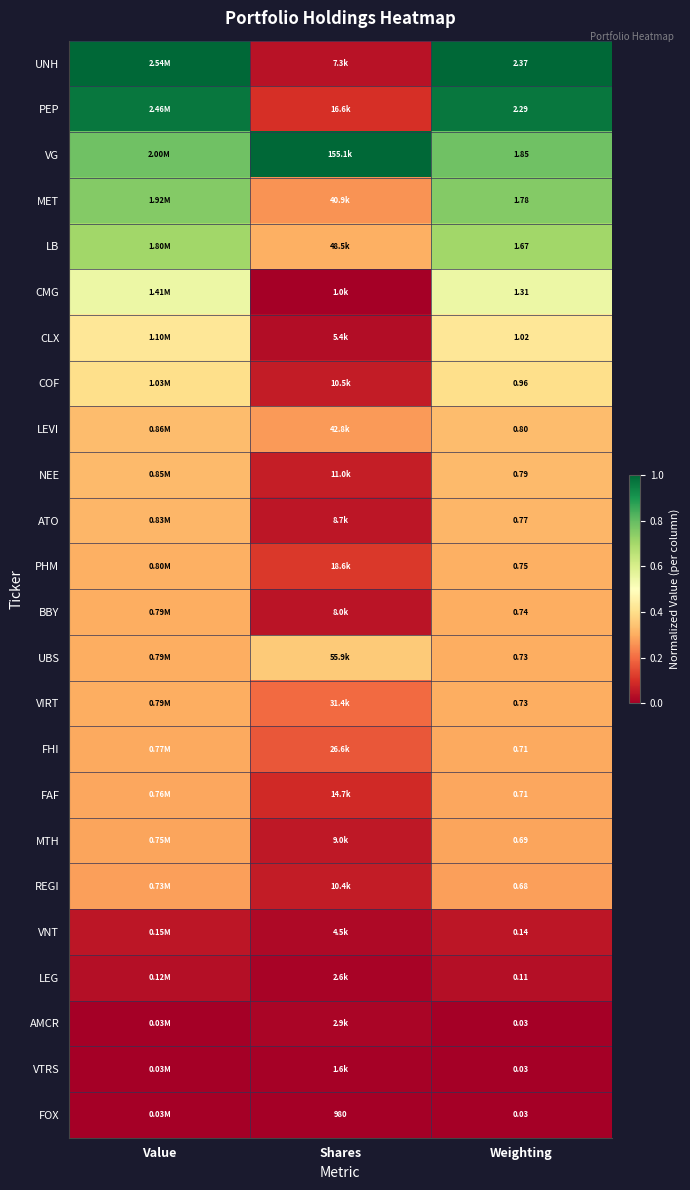

Which category has the lowest value across all series?

Value